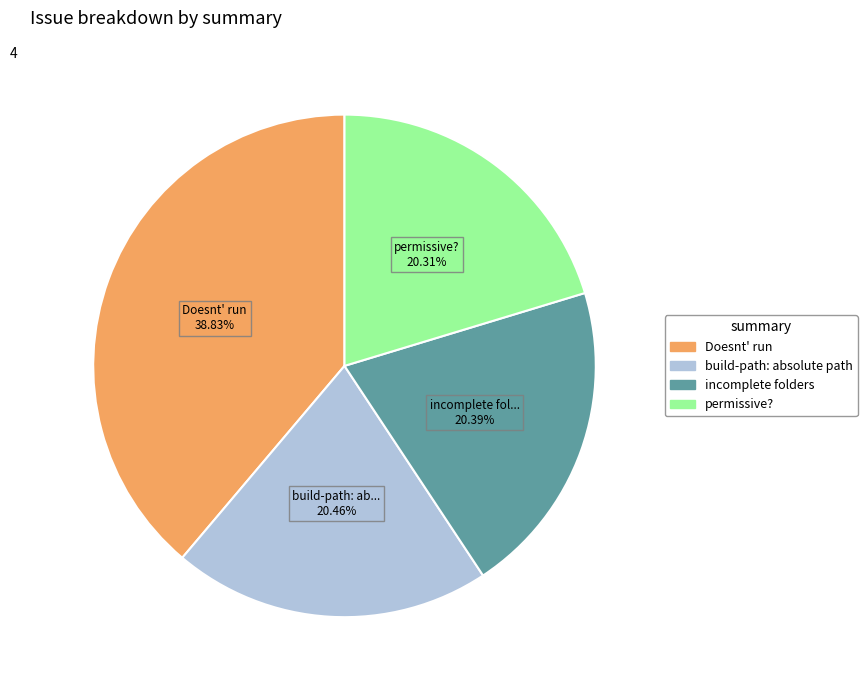

What percentage is the incomplete folders slice, to the nearest percent?

20%